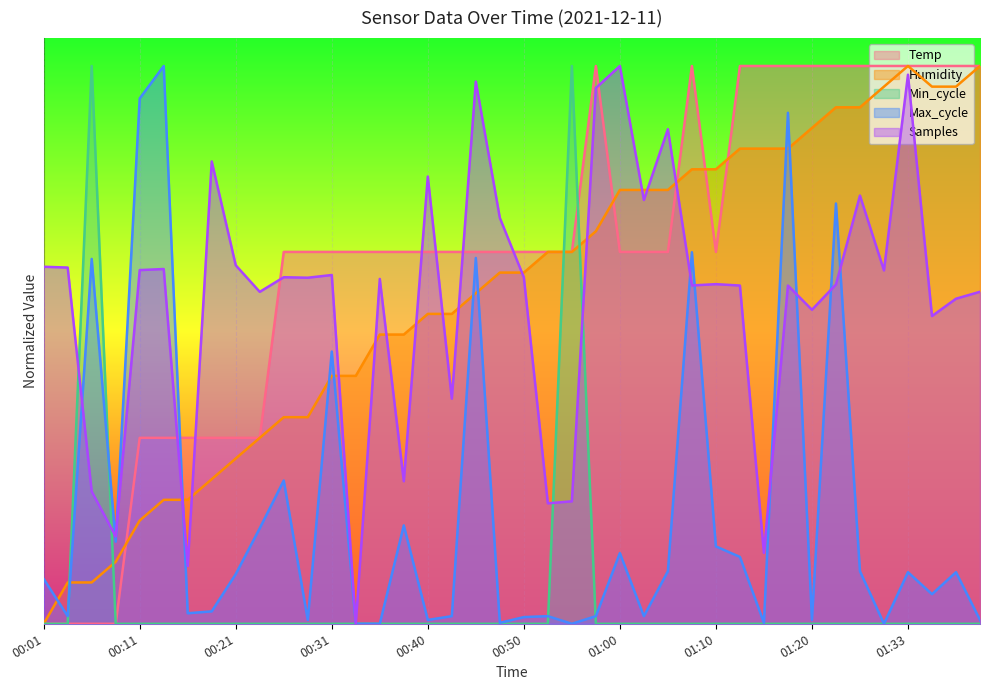

What is the maximum value shown in the chart?

1.0